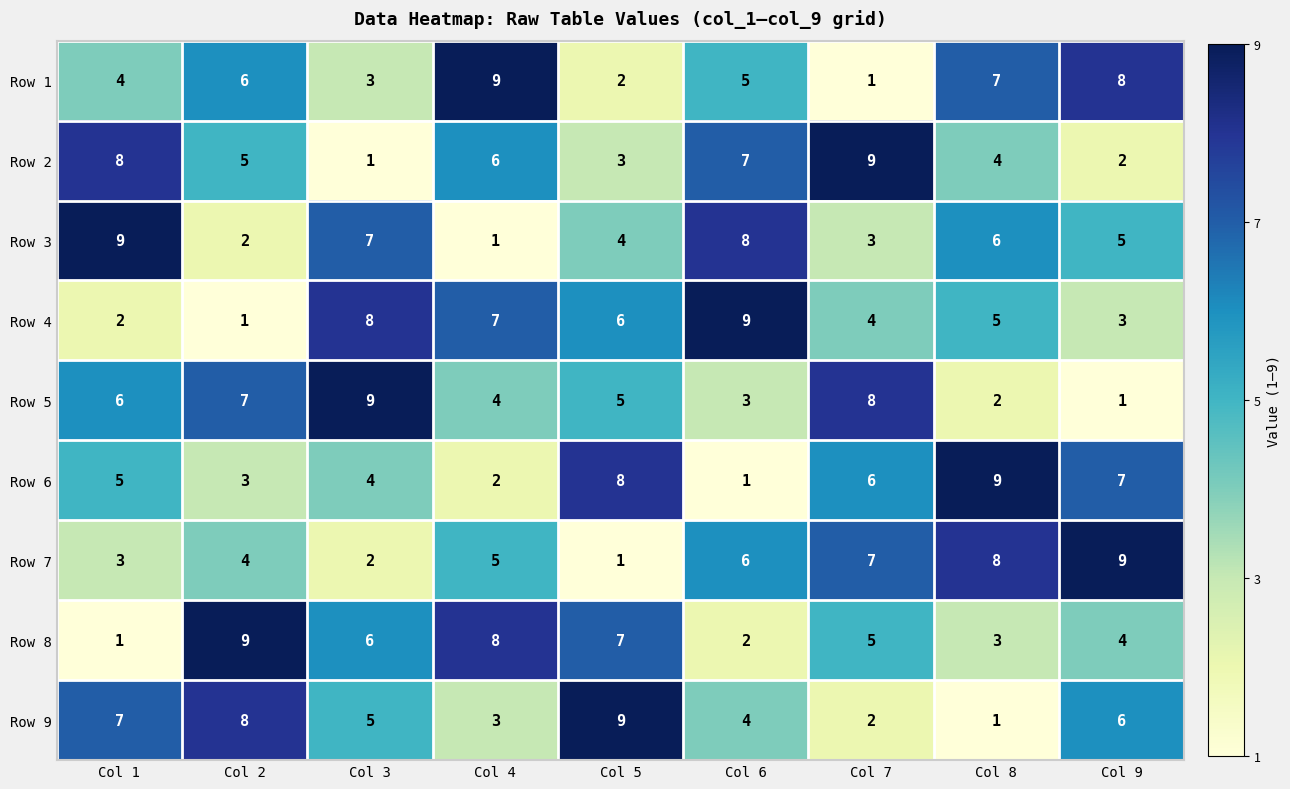

What is the highest value of the Row 6 series?

9